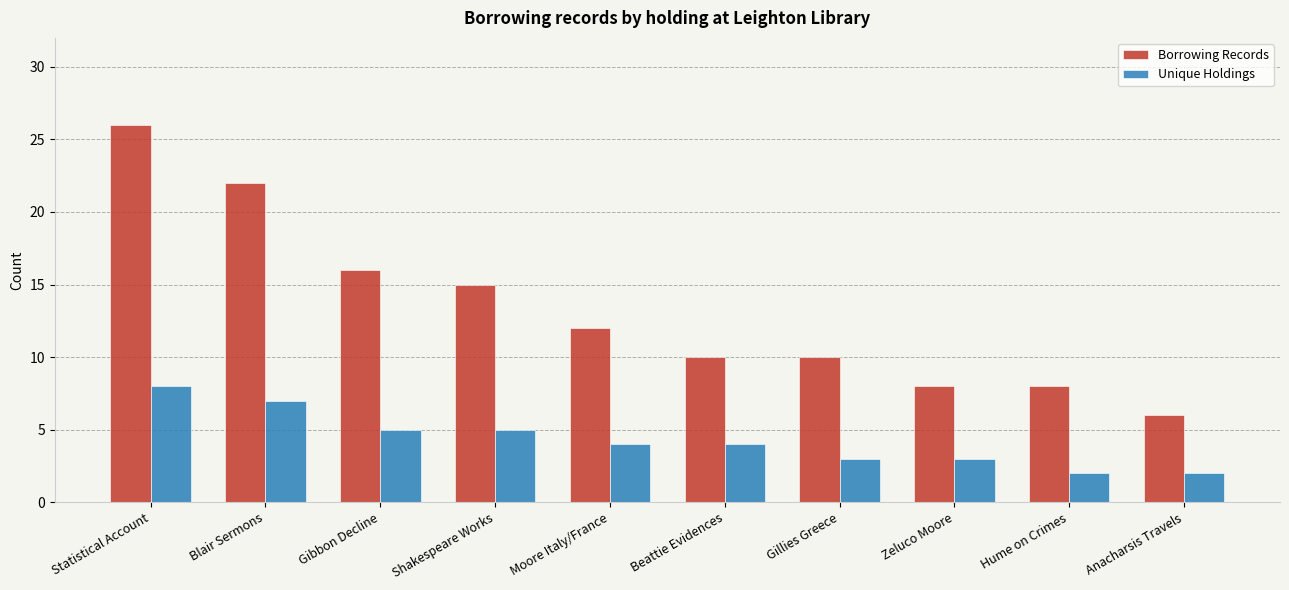

What is the value of the Unique Holdings bar at the 7th from the left?

3